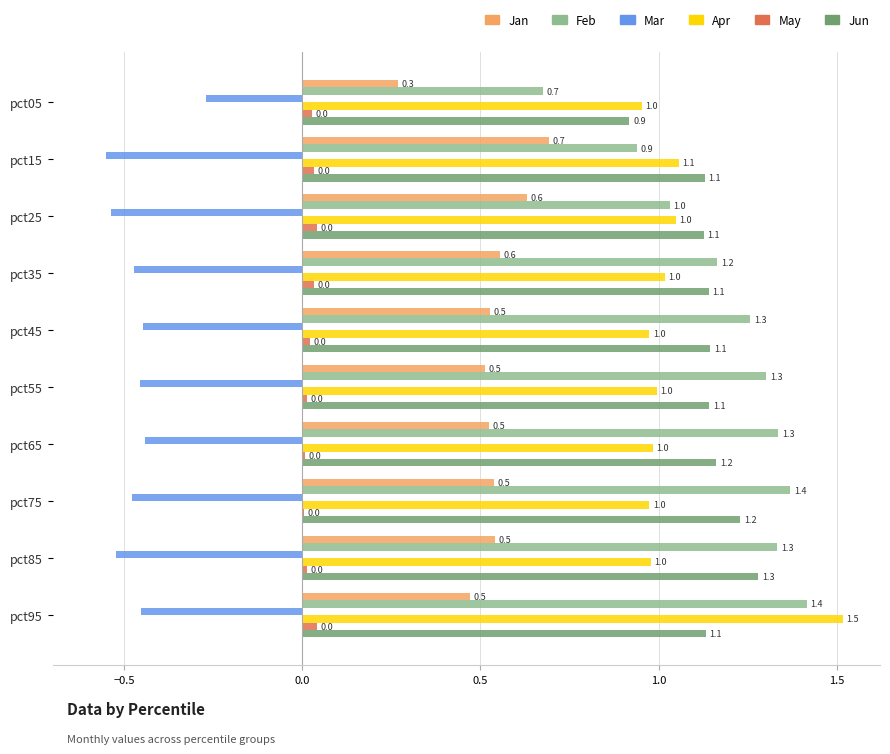

How many Jan values are between 0 and 1?

10